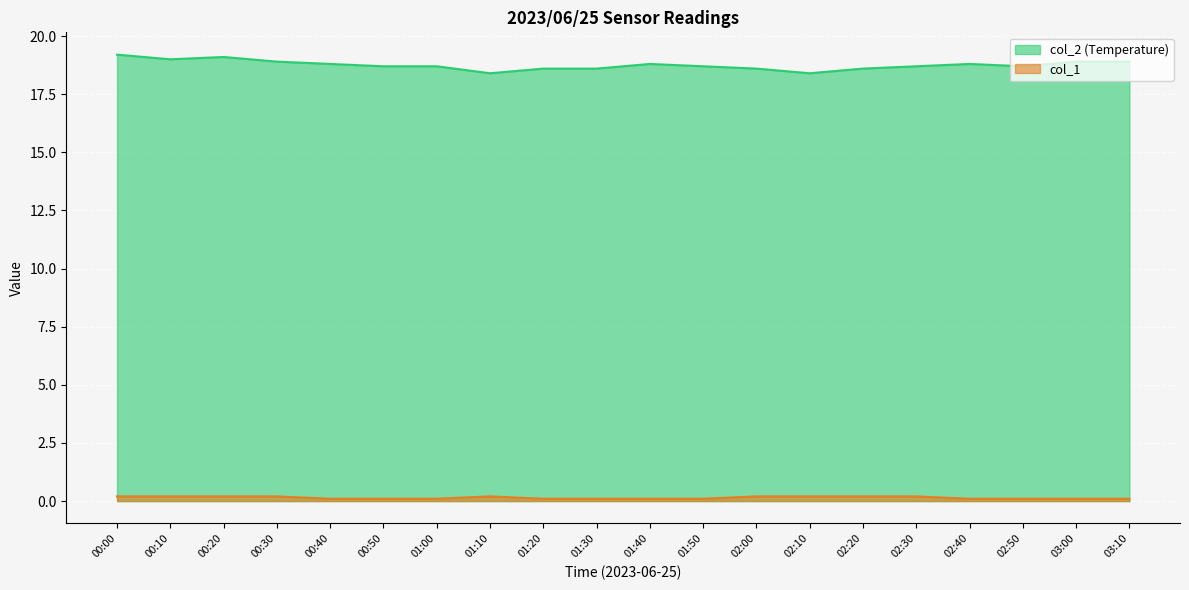

What is the difference between the second highest and minimum values in the col_2 series?

0.7